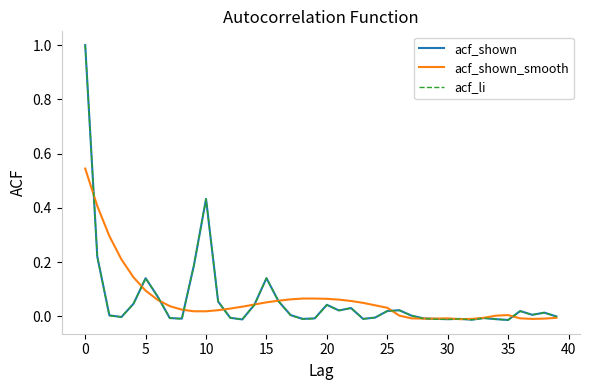

What are all the series names shown in the legend?

acf_shown, acf_shown_smooth, acf_li